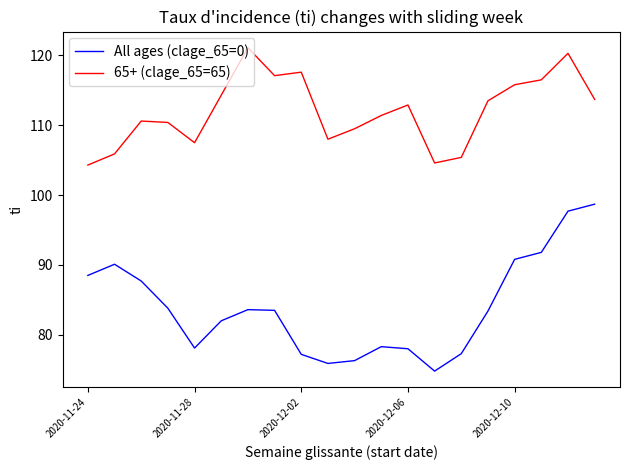

What are all the series names shown in the legend?

All ages (clage_65=0), 65+ (clage_65=65)